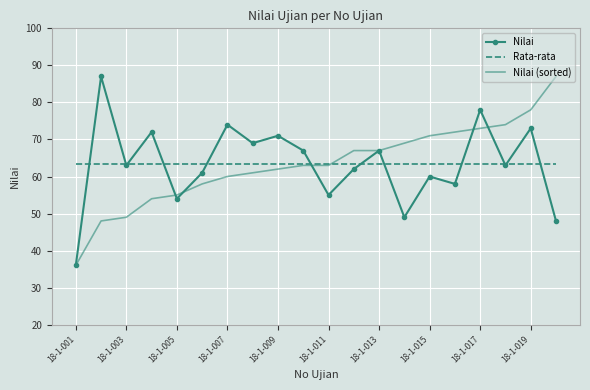

What is the greatest value displayed?

87.0